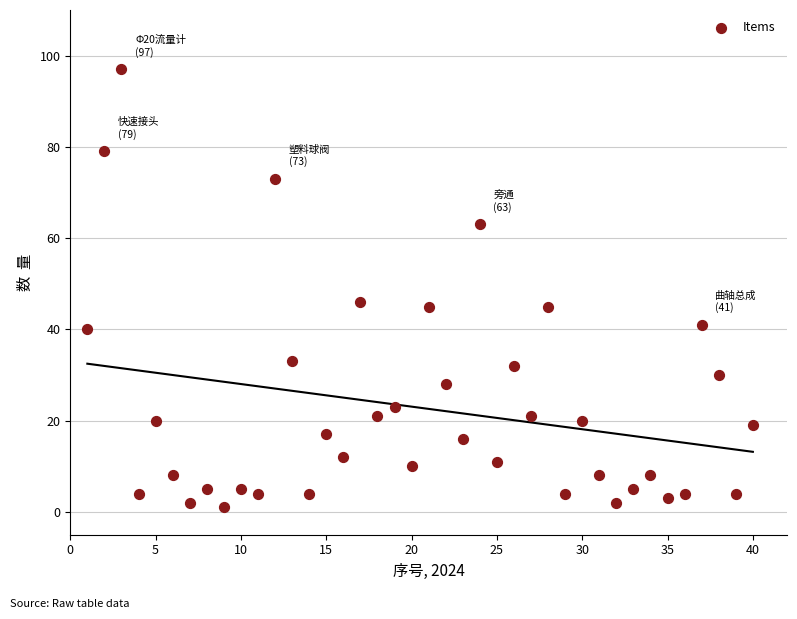

What is the range of Y values (max minus min)?

96